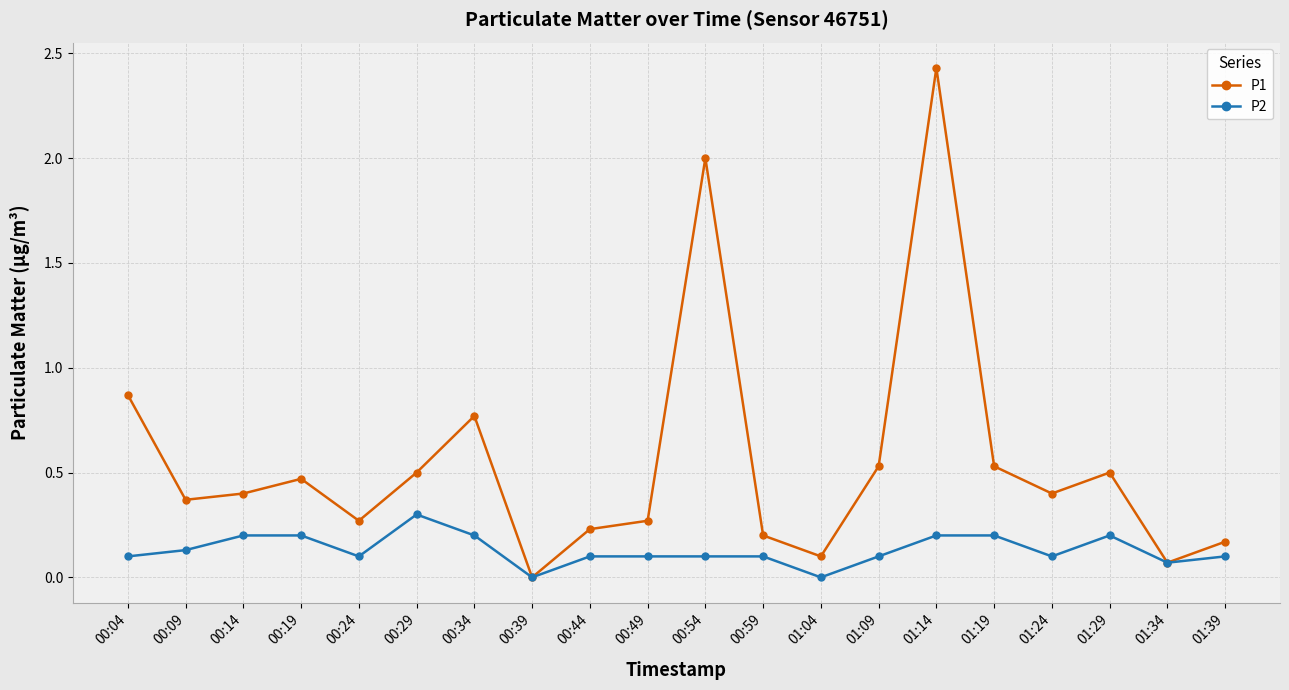

Is it true that P1 equals 0.1 at 00:49?

False